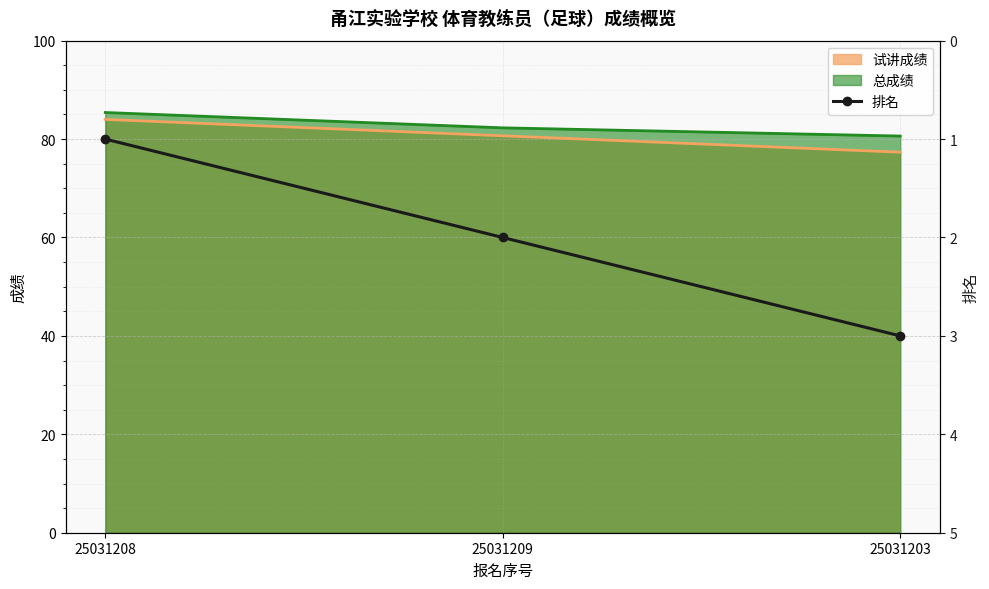

Reading left to right, extract all data points from this chart.

25031208=1	25031209=2	25031203=3